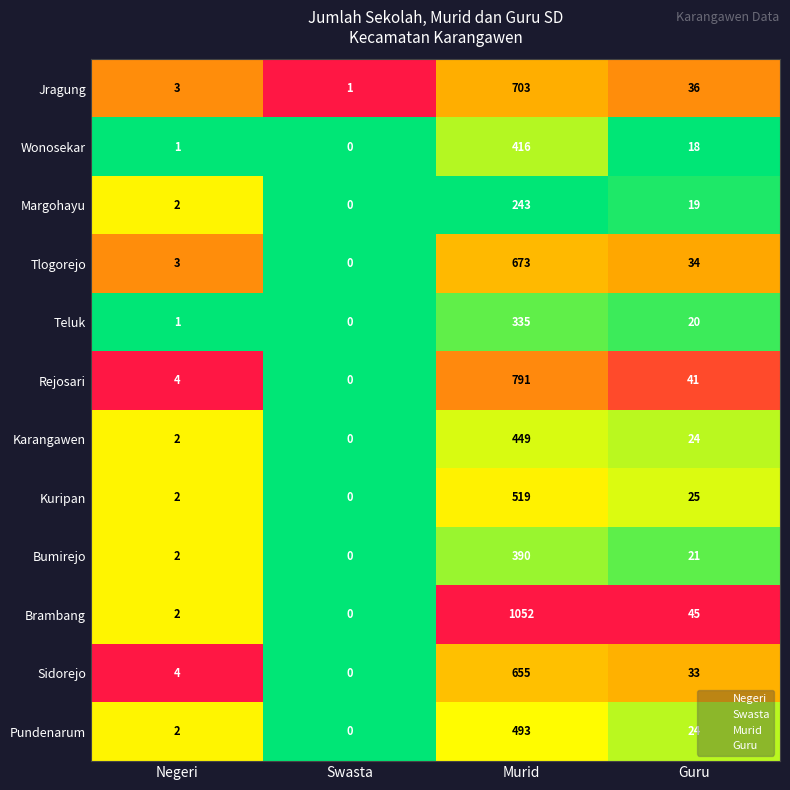

How many data points does each series have?

4